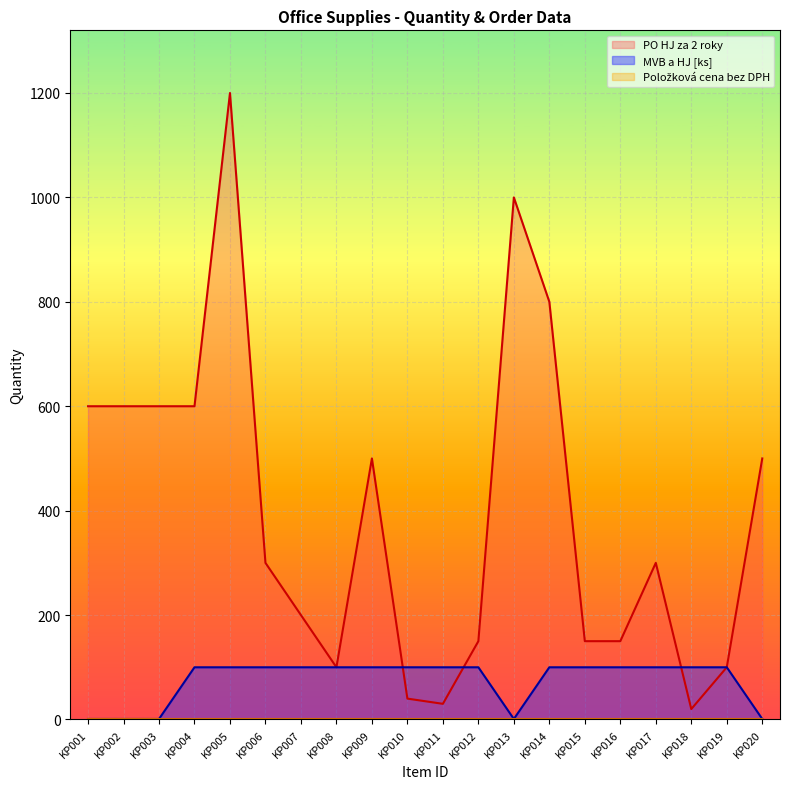

Which series has the widest spread of values?

PO HJ za 2 roky